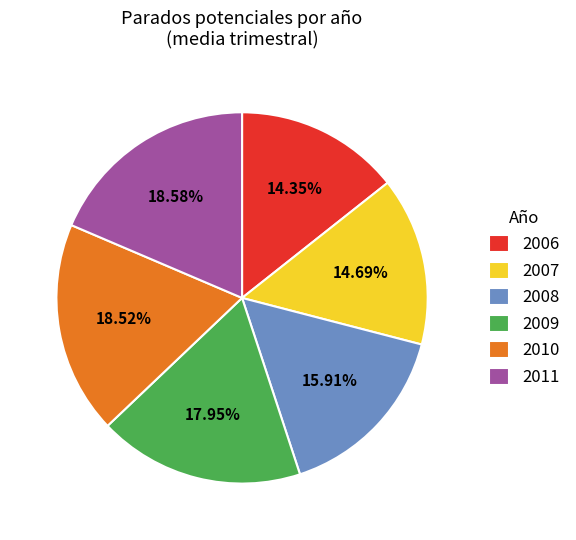

What is the ratio of the value at 2011 to the value at 2006?

1.3